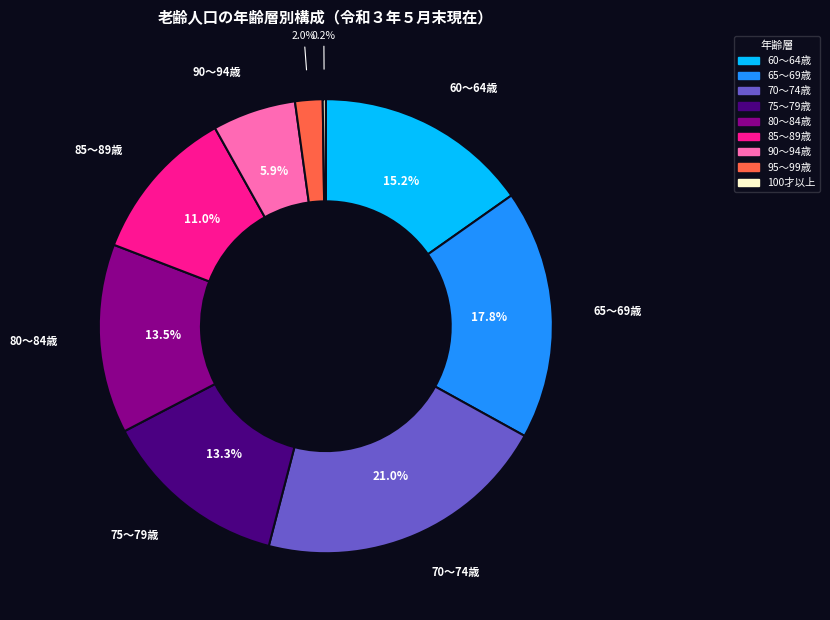

Which category has the biggest portion of the pie?

70～74歳